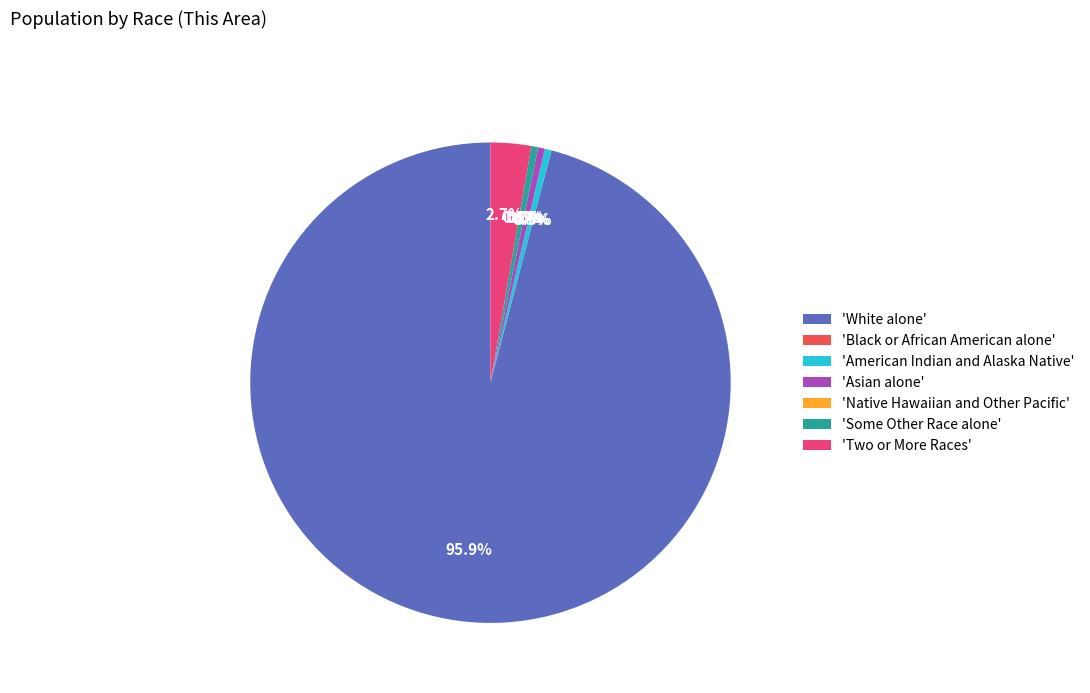

How much of the chart is everything except Asian alone?

99.5%